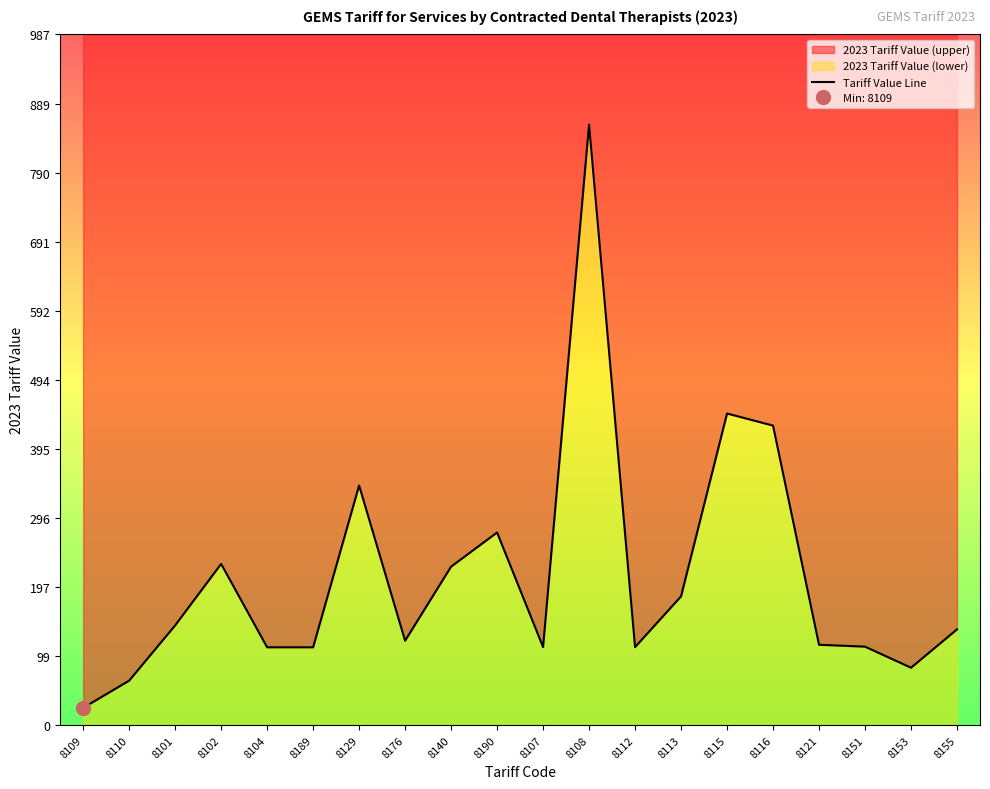

Approximately how many times larger is the value at 8110 compared to 8155?

0.5